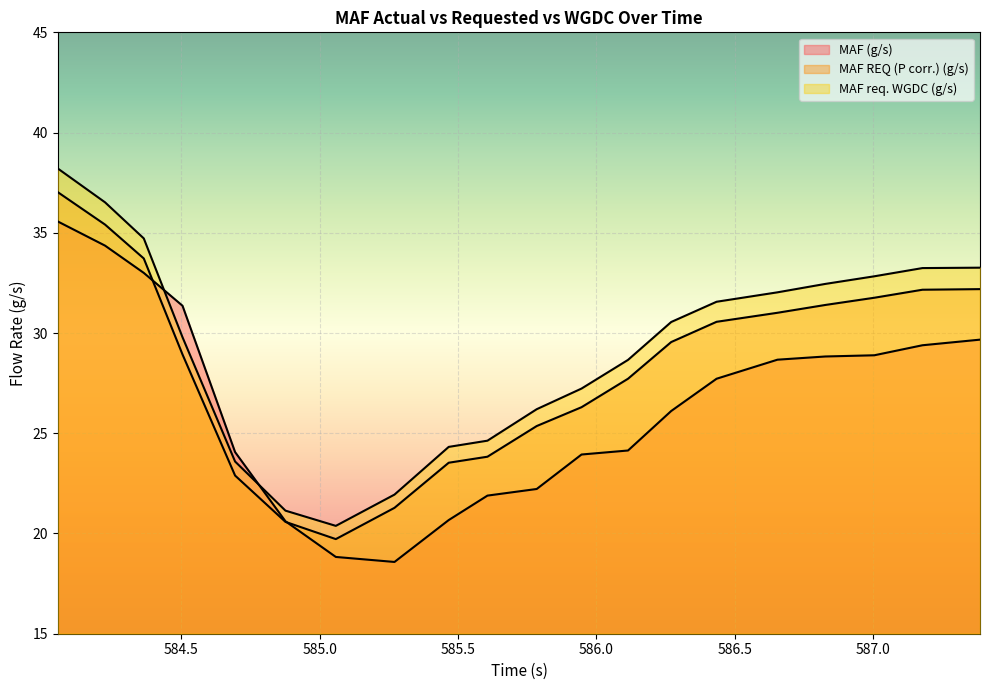

Reading left to right, transcribe all the data shown in this chart.

MAF (g/s): 584.054=35.6	584.224=34.4	584.364=33.0	584.504=31.4	584.694=24.1	584.876=20.6	585.058=18.8	585.27=18.6	585.466=20.7	585.606=21.9	585.784=22.2	585.946=23.9	586.114=24.1	586.27=26.1	586.434=27.7	586.654=28.7	586.827=28.8	587.004=28.9	587.178=29.4	587.386=29.7
MAF REQ (P corr.) (g/s): 584.054=37.0	584.224=35.4	584.364=33.7	584.504=28.9	584.694=22.9	584.876=20.6	585.058=19.7	585.27=21.3	585.466=23.5	585.606=23.8	585.784=25.4	585.946=26.3	586.114=27.7	586.27=29.6	586.434=30.6	586.654=31.0	586.827=31.4	587.004=31.8	587.178=32.2	587.386=32.2
MAF req. WGDC (g/s): 584.054=38.2	584.224=36.5	584.364=34.7	584.504=29.8	584.694=23.6	584.876=21.1	585.058=20.4	585.27=21.9	585.466=24.3	585.606=24.6	585.784=26.2	585.946=27.2	586.114=28.7	586.27=30.6	586.434=31.6	586.654=32.0	586.827=32.5	587.004=32.8	587.178=33.2	587.386=33.3